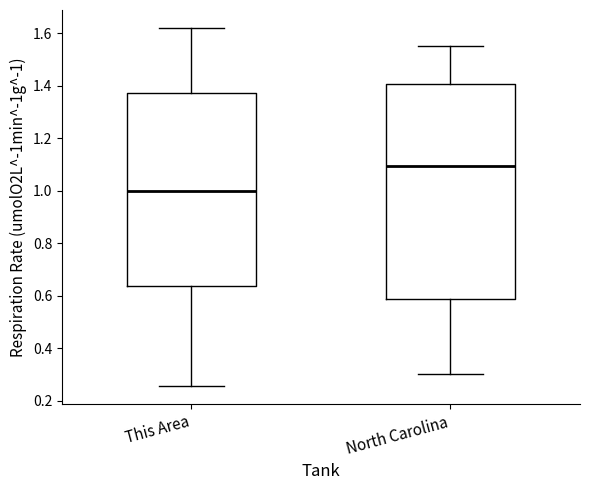

Which box is the tallest, from its lower edge to its upper edge?

North Carolina